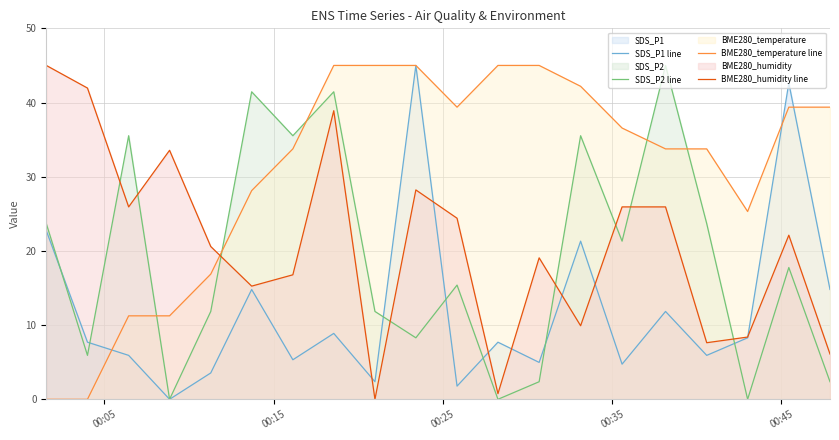

Does the chart display data point markers on the line(s)?

No